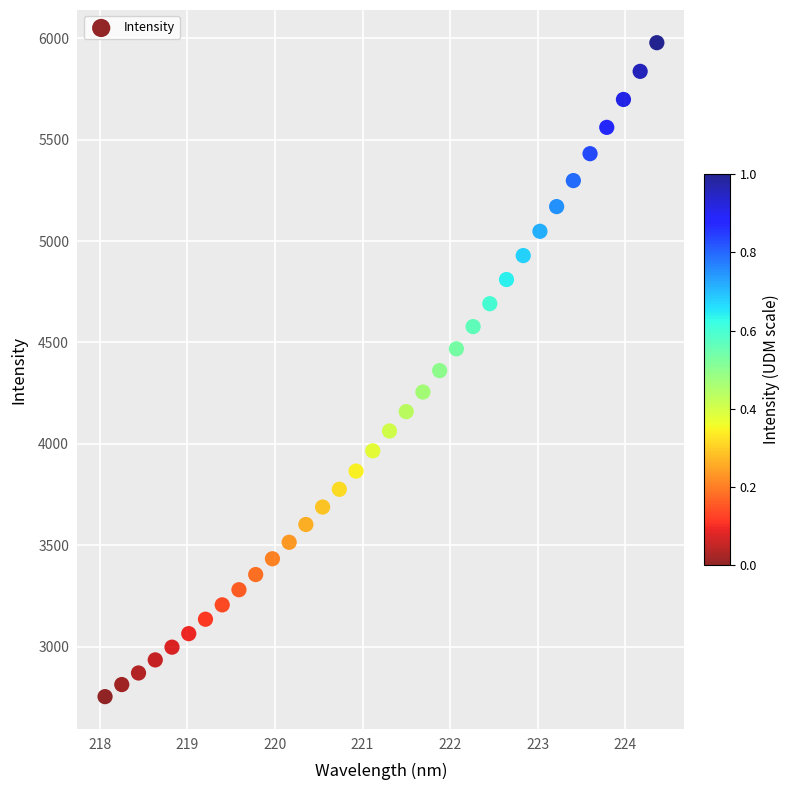

What is the range of X values (max minus min)?

6.3